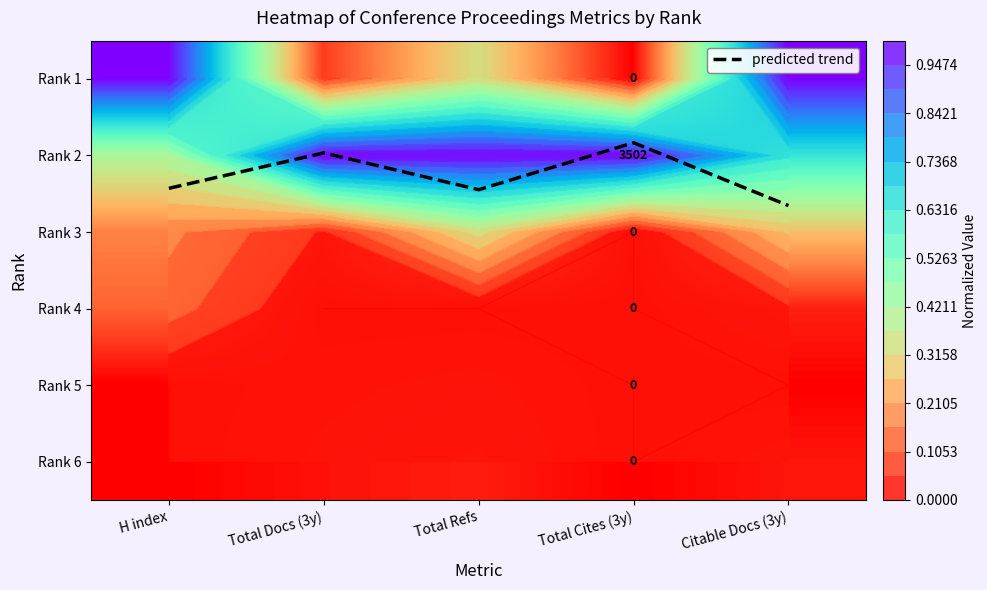

List the labels in order of Rank 6 value, largest first.

Total Refs, Citable Docs (3y), Total Docs (3y), H index, Total Cites (3y)